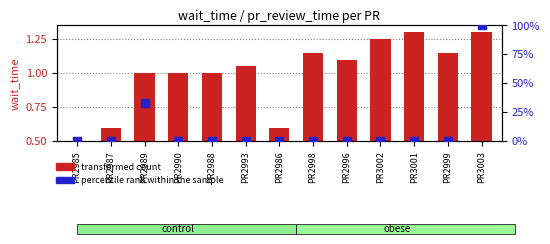

At how many categories does at least one series exceed 35?

1